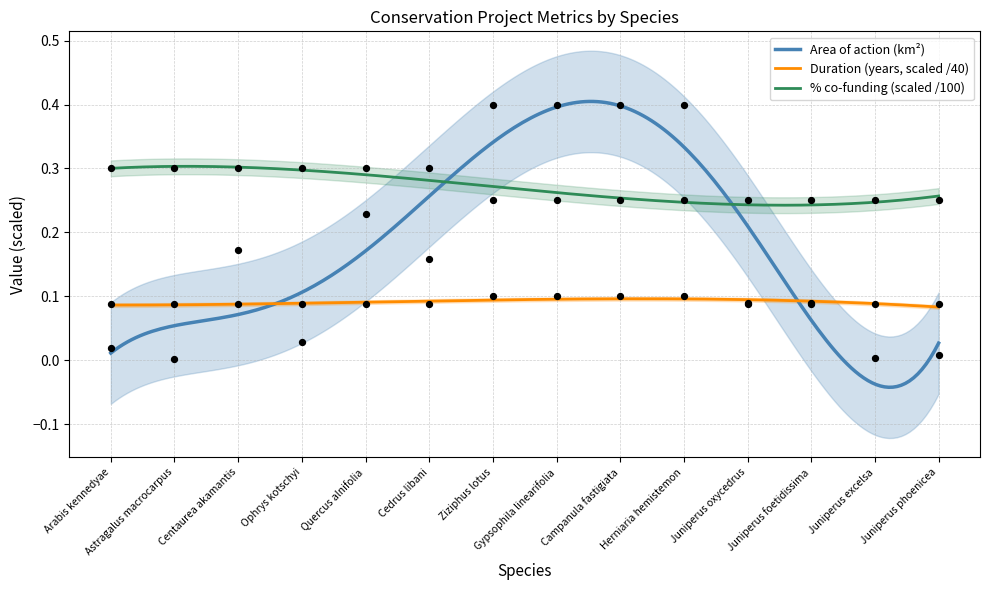

What is the total value across all series at Cedrus libani?

0.5